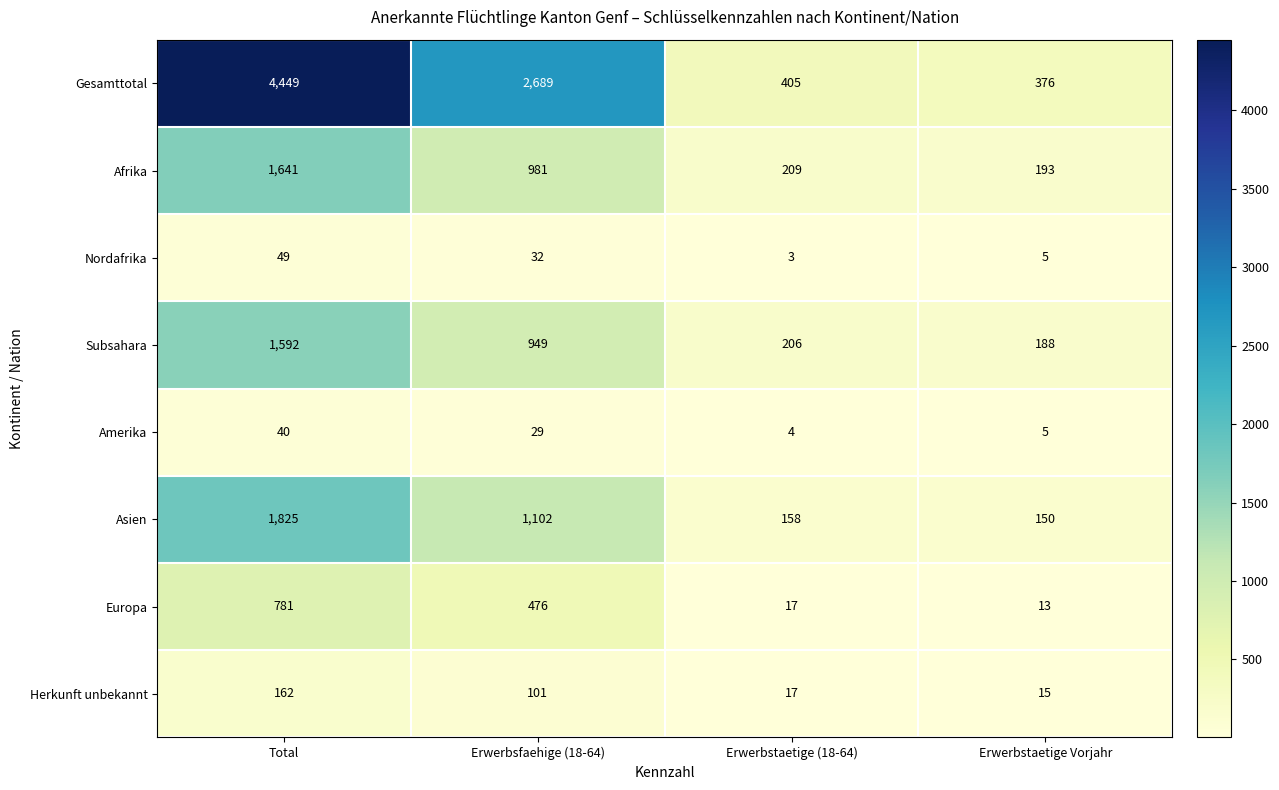

At which category is the sum across all series the highest?

Total